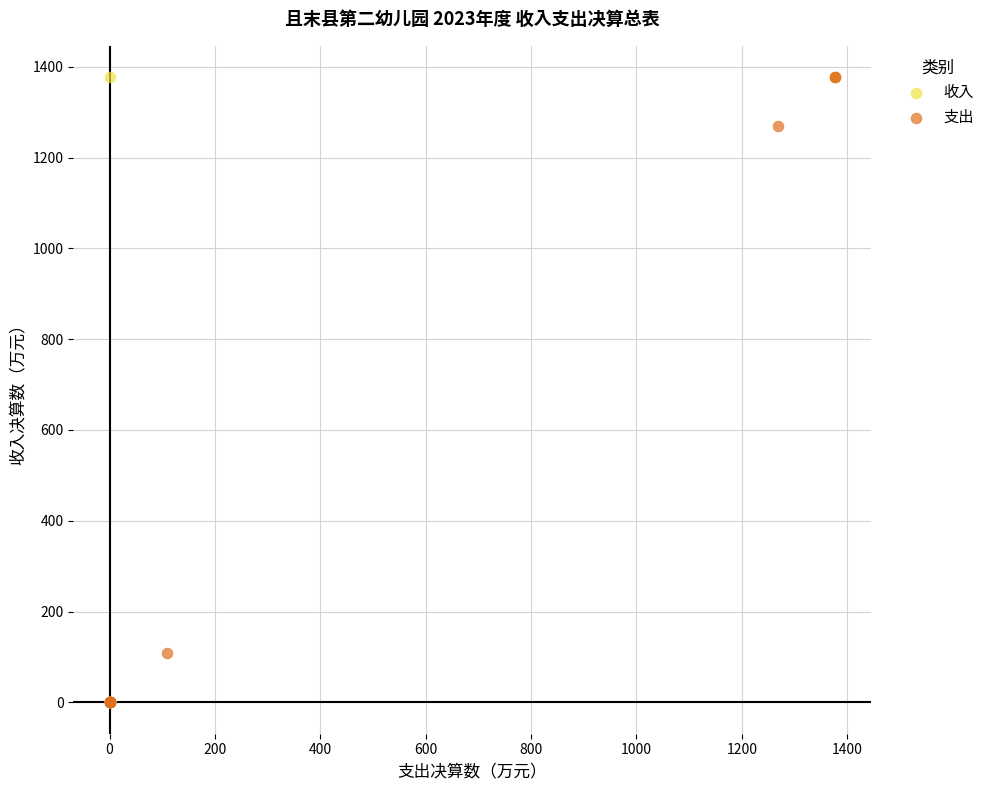

What are all the series names shown in the legend?

收入, 支出